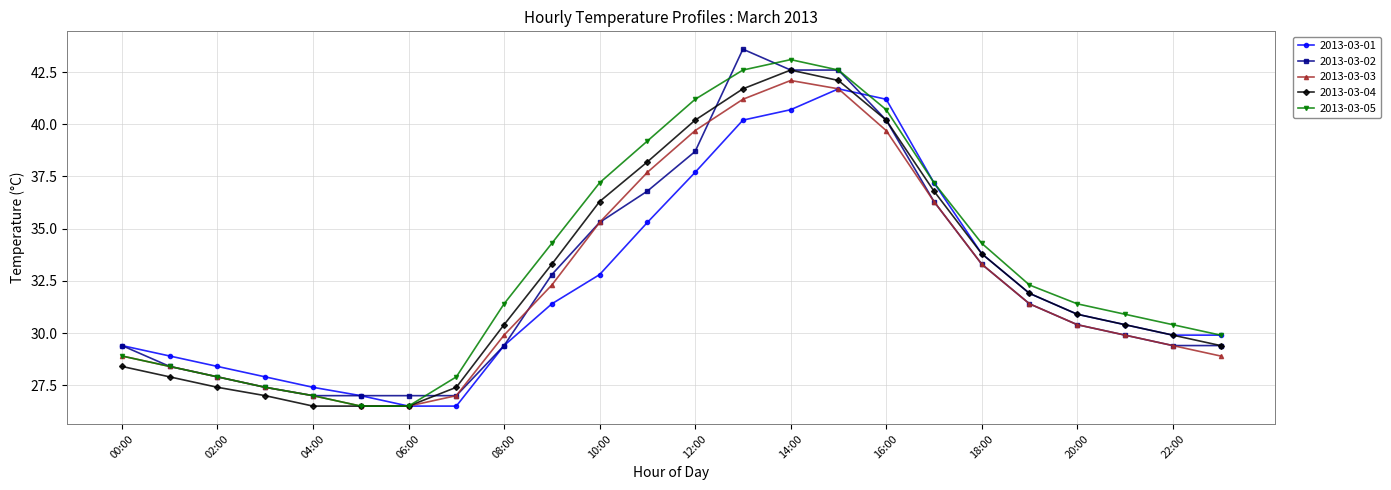

What is the value of the 2013-03-01 point at the 4th from the left?

27.9